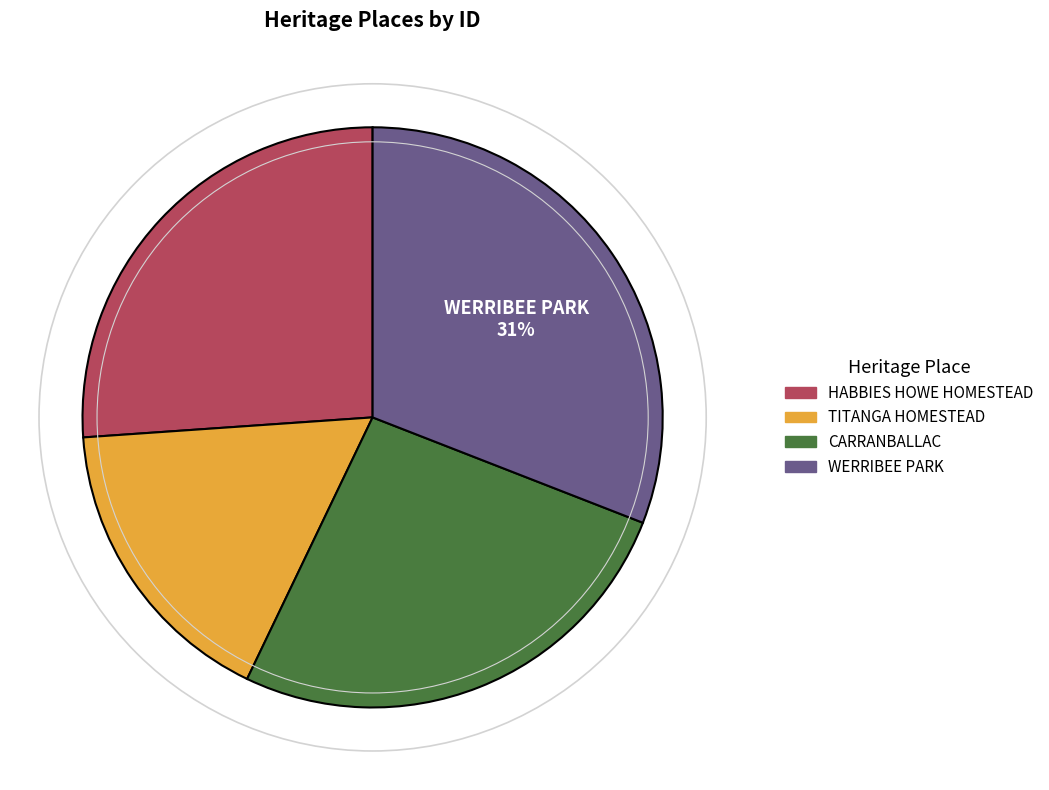

How many segments does this pie chart have?

4